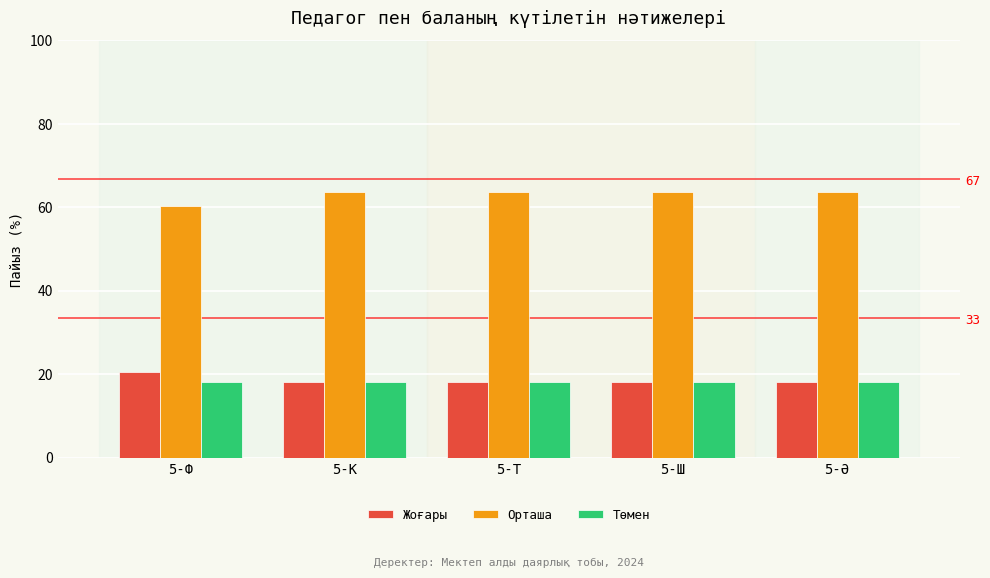

Which series has the widest spread of values?

Орташа